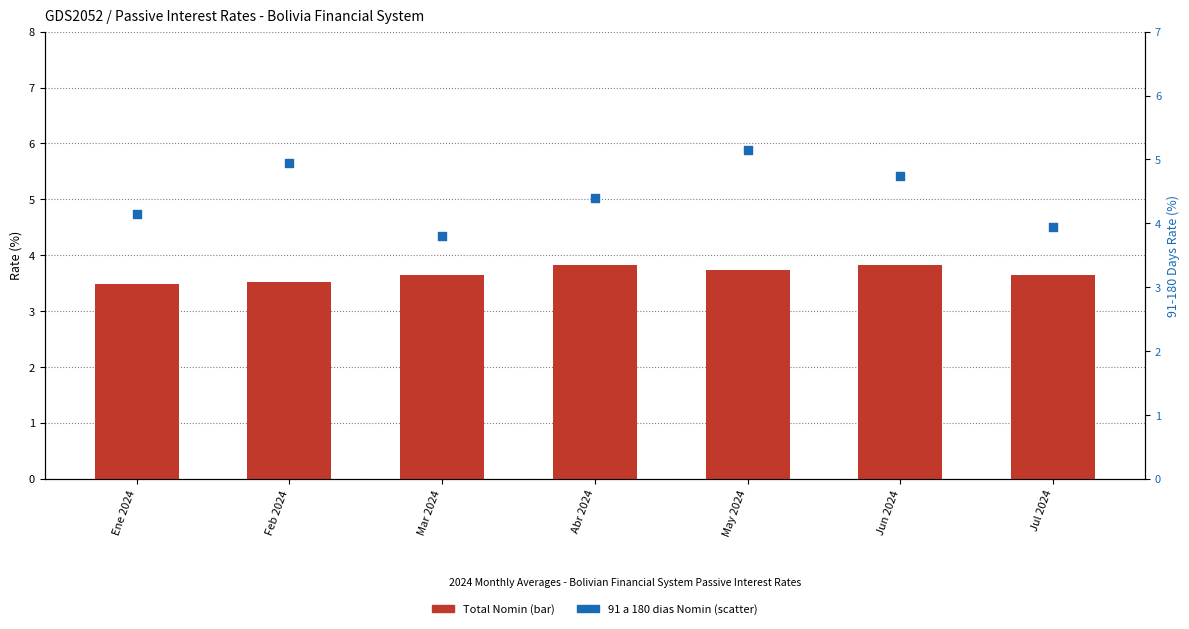

At which category is the sum across all series the highest?

May 2024